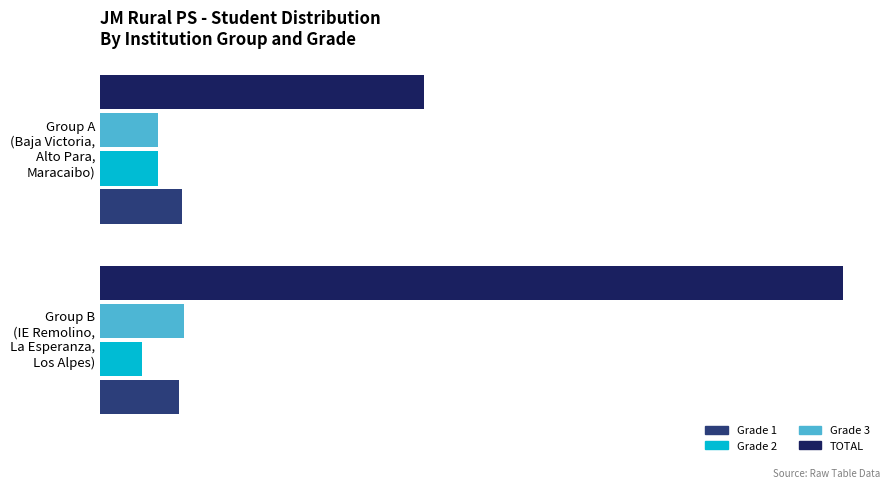

What is the difference between the maximum and minimum values in the Grade 1 series?

1